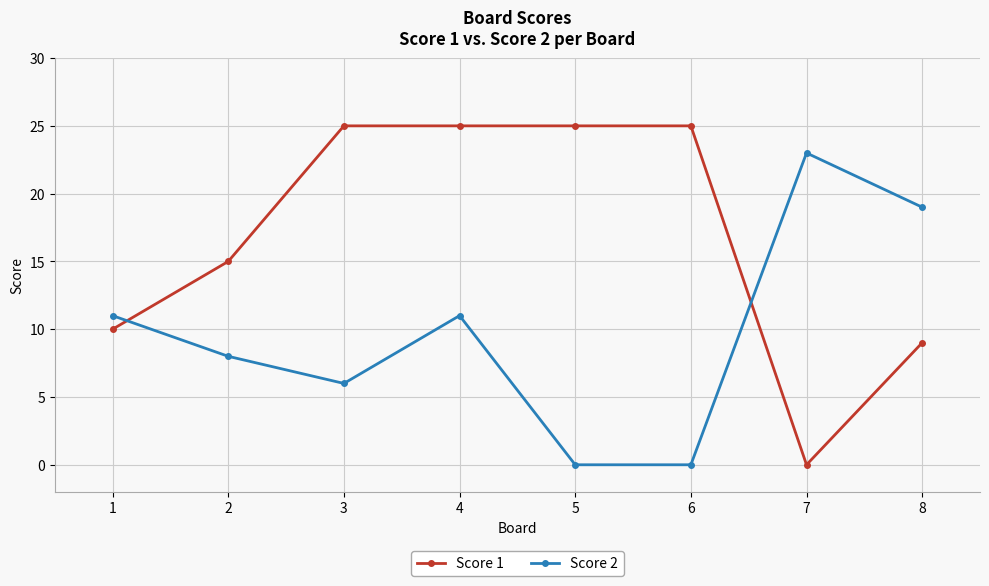

Reading right to left, transcribe all the data shown in this chart.

Score 1: 9	0	25	25	25	25	15	10
Score 2: 19	23	0	0	11	6	8	11